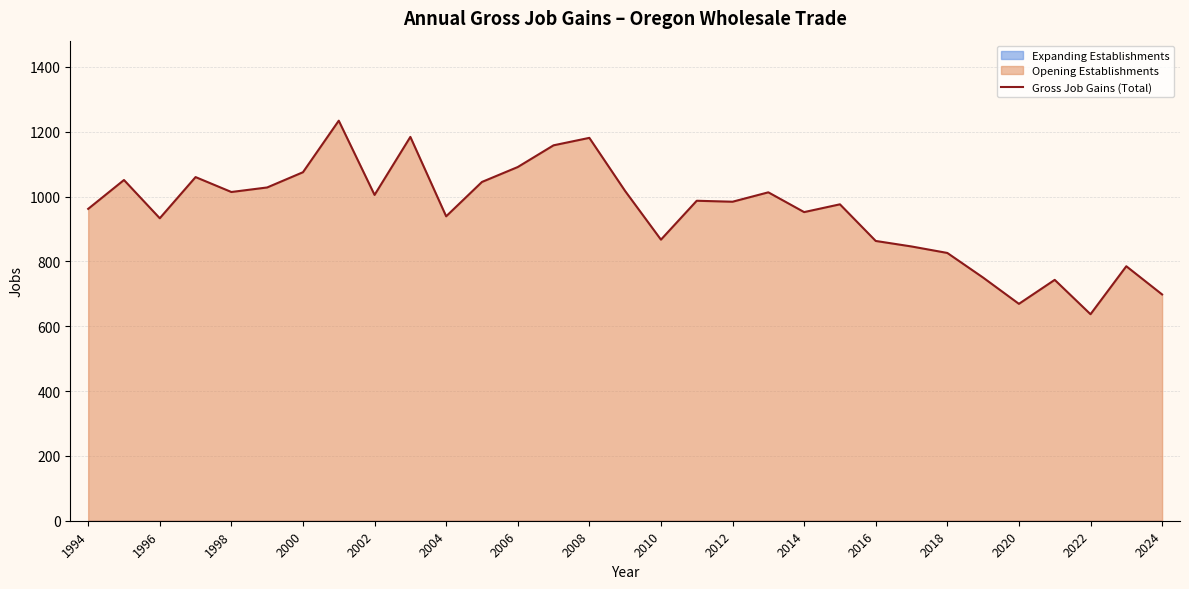

Which category has the lowest value in the Gross Job Gains (Total) series?

2022